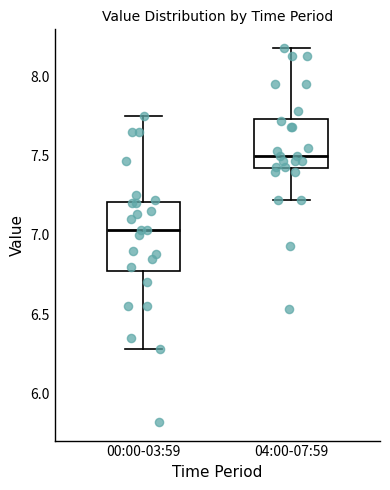

Reading left to right, transcribe this box plot: for each box, give where its median line is, the range the box spans, and where its two whiskers end, as read against the y-axis. The values are not printed on the chart, so give them approximately, as read against the axis.

00:00-03:59: median 7.05, box 6.80 to 7.20, whiskers 6.30 to 7.75
04:00-07:59: median 7.50, box 7.40 to 7.75, whiskers 7.20 to 8.20